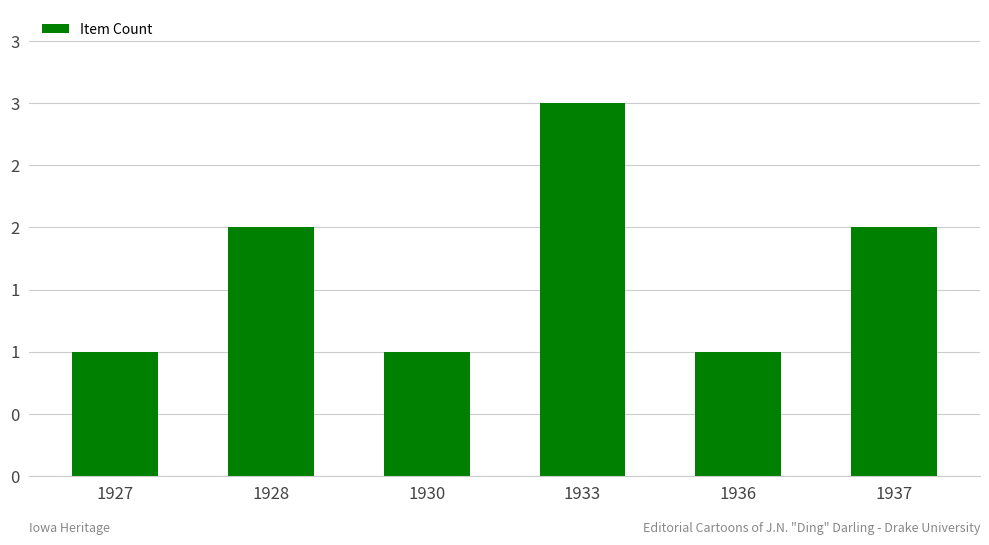

Does the chart contain any negative values?

No